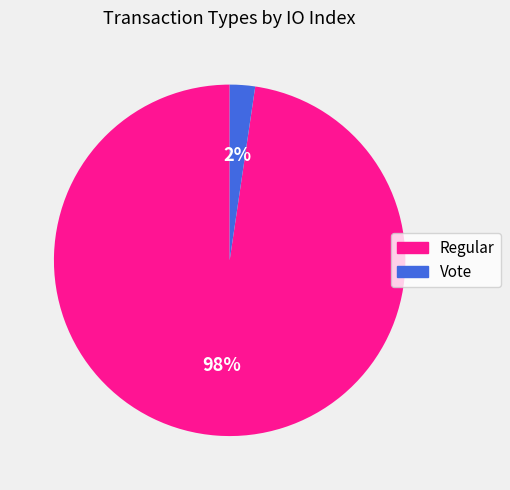

True or false: Vote accounts for 2% of the total.

True